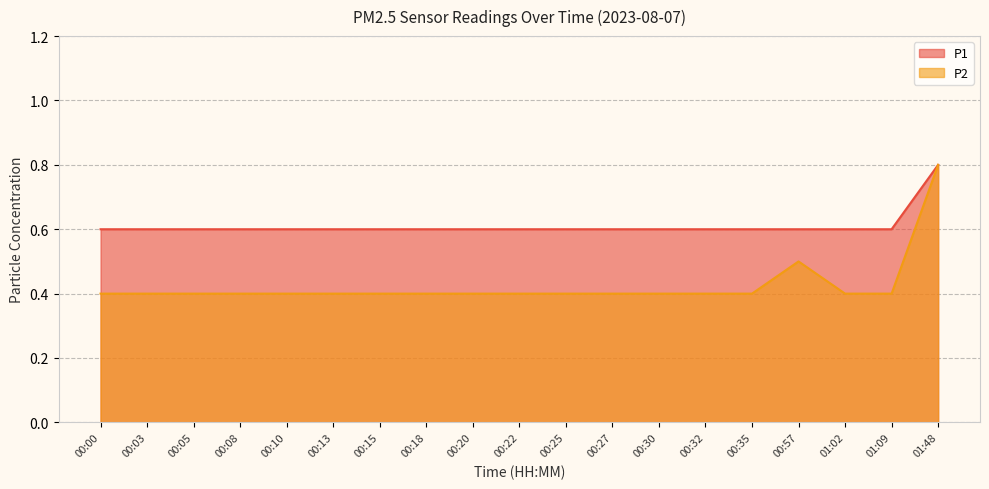

How many lines are shown in the chart?

2